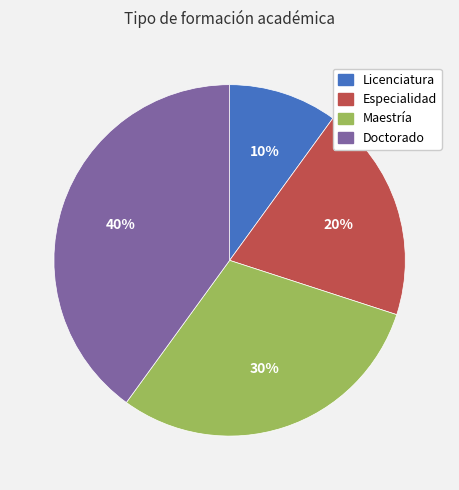

To the nearest percent, what is the difference between the Maestría and Licenciatura slice percentages?

20%